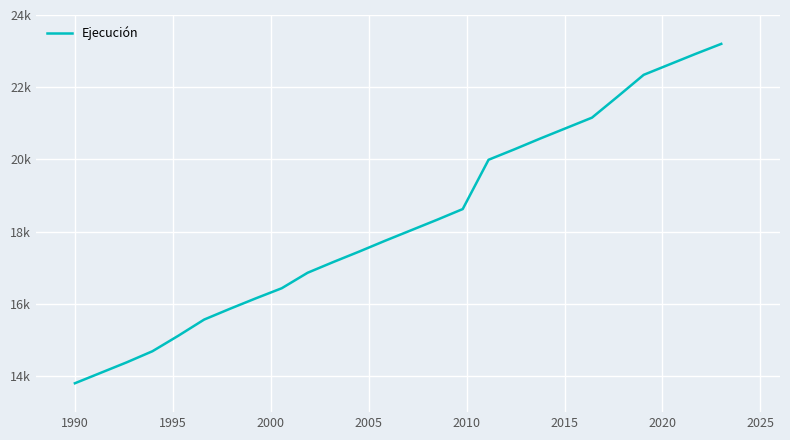

Does the chart have visible grid lines?

Yes